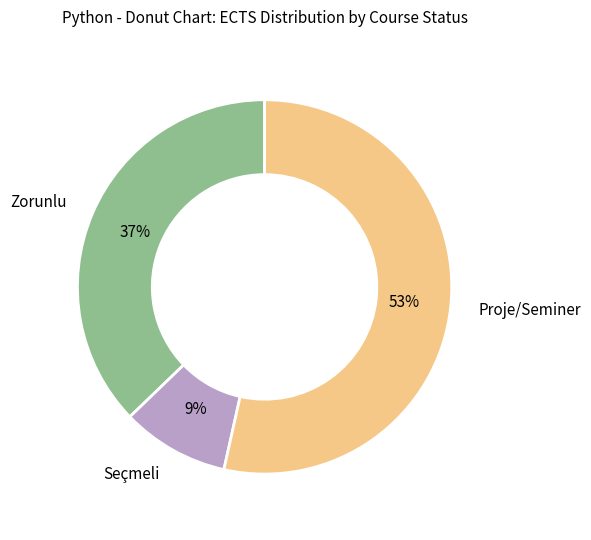

To the nearest percent, what is the average slice percentage?

33%